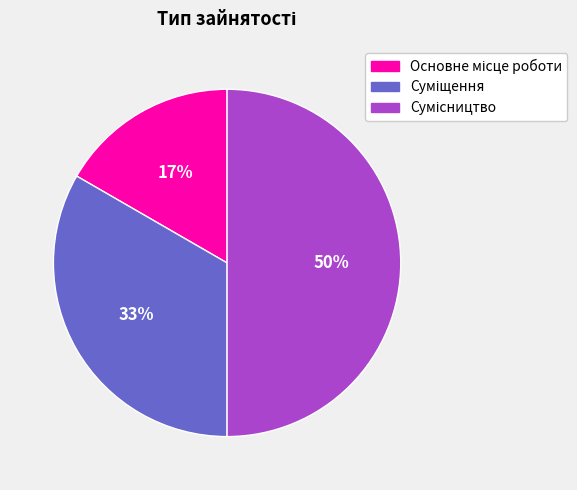

To the nearest percent, what is the average slice percentage?

33%